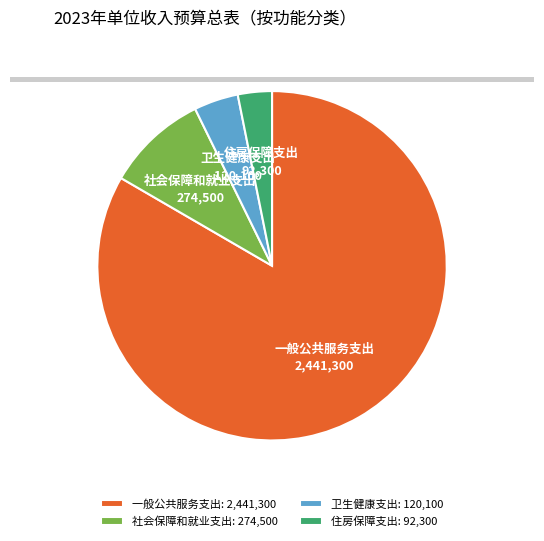

Is the sum of 社会保障和就业支出: 274,500 and 住房保障支出: 92,300 greater than half?

No